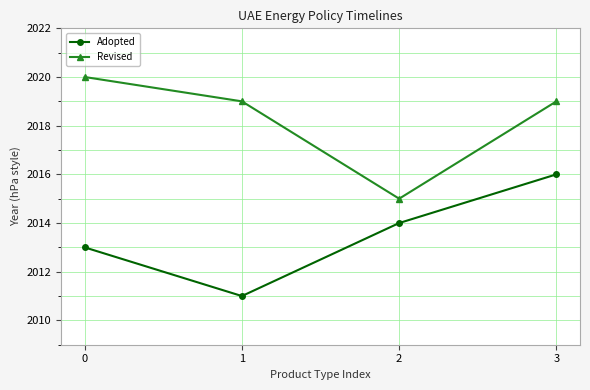

True or false: Revised and Adopted intersect in this chart.

False